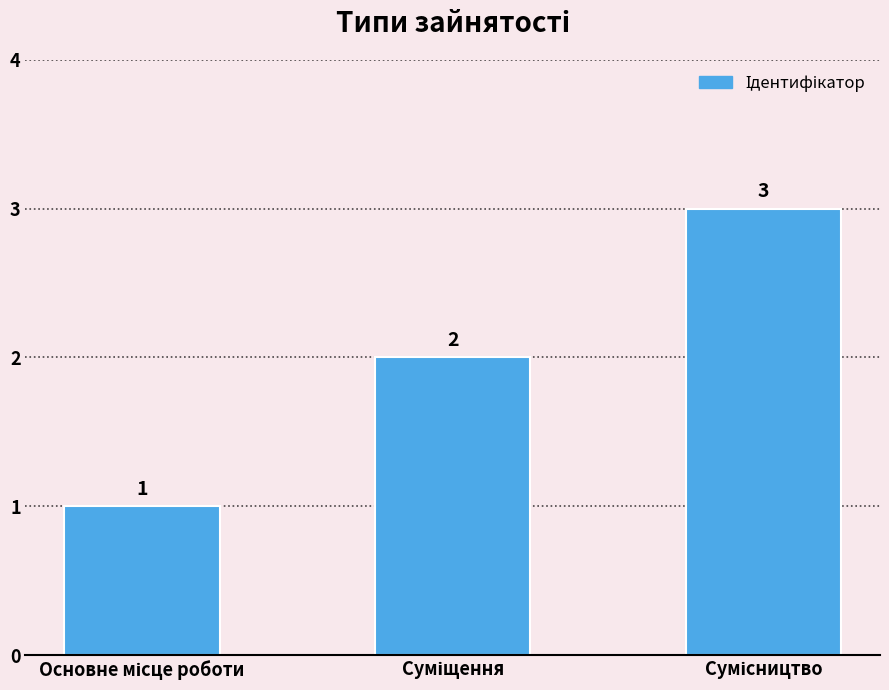

What is the greatest value displayed?

3